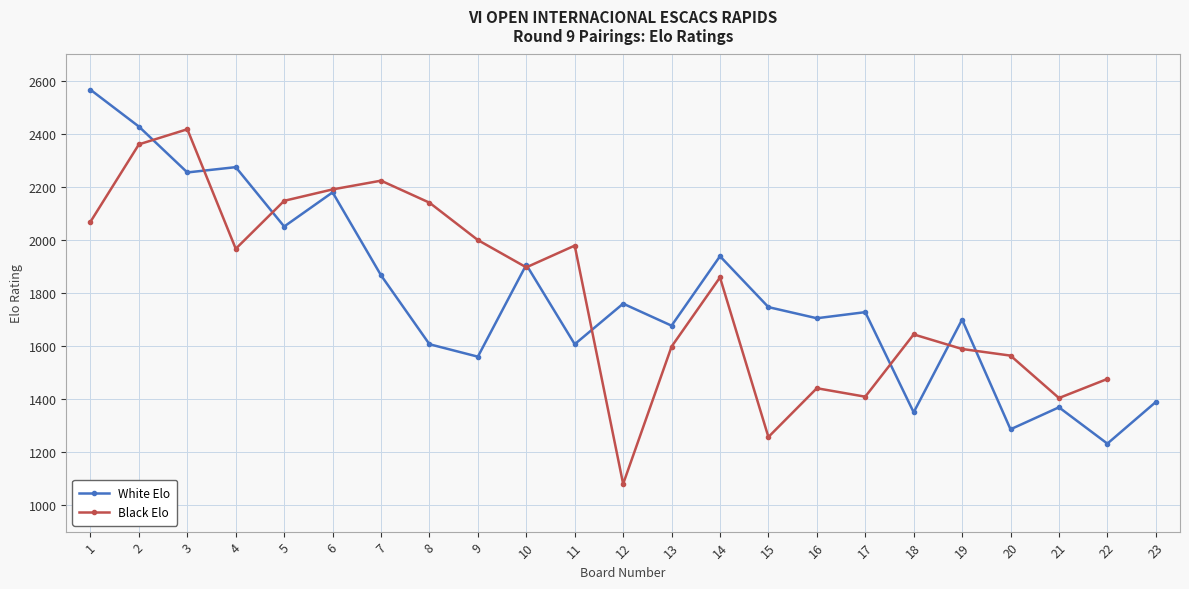

Rank the categories by value from highest to lowest.

1, 2, 4, 3, 6, 5, 14, 10, 7, 12, 15, 17, 16, 19, 13, 8, 11, 9, 23, 21, 18, 20, 22